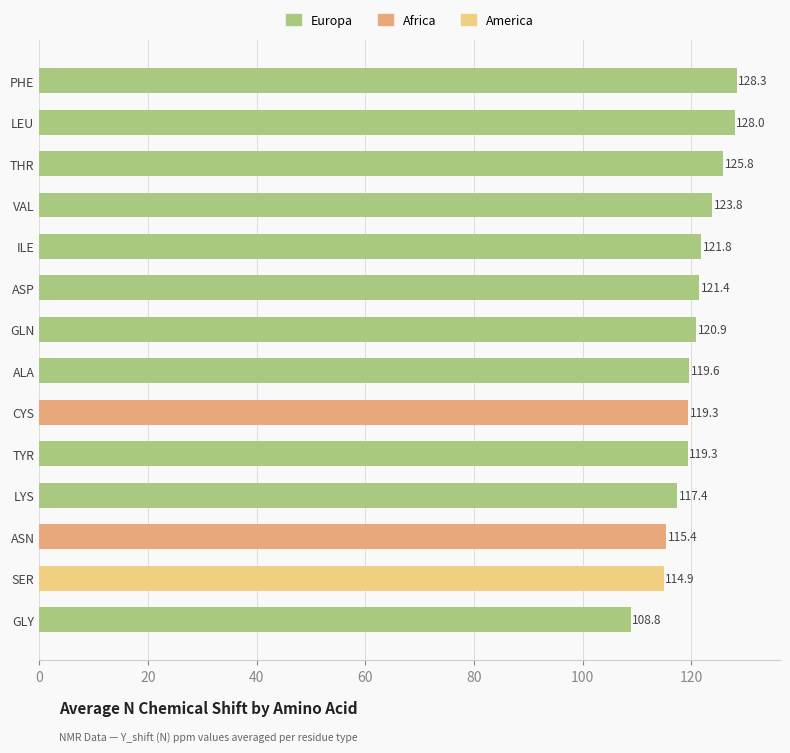

What is the label of the 5th bar from the top?

ILE